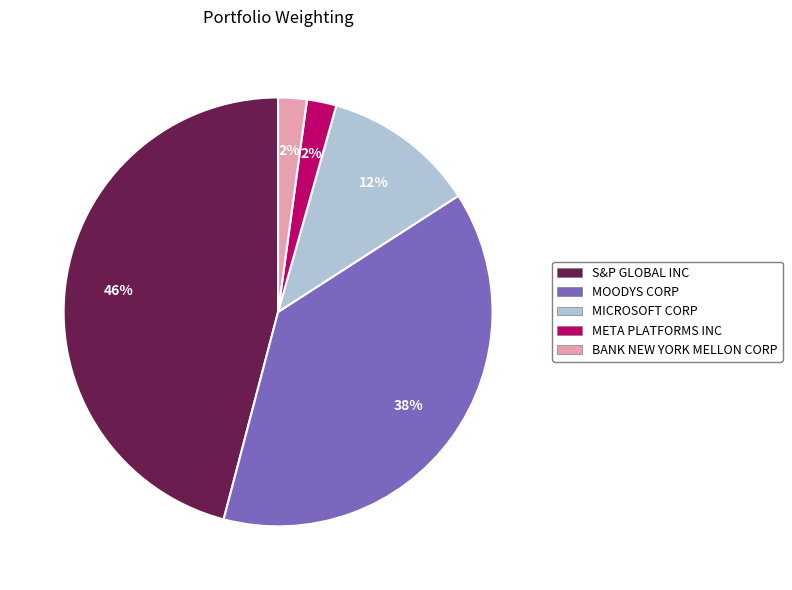

What percentage is the MICROSOFT CORP slice, to the nearest percent?

12%